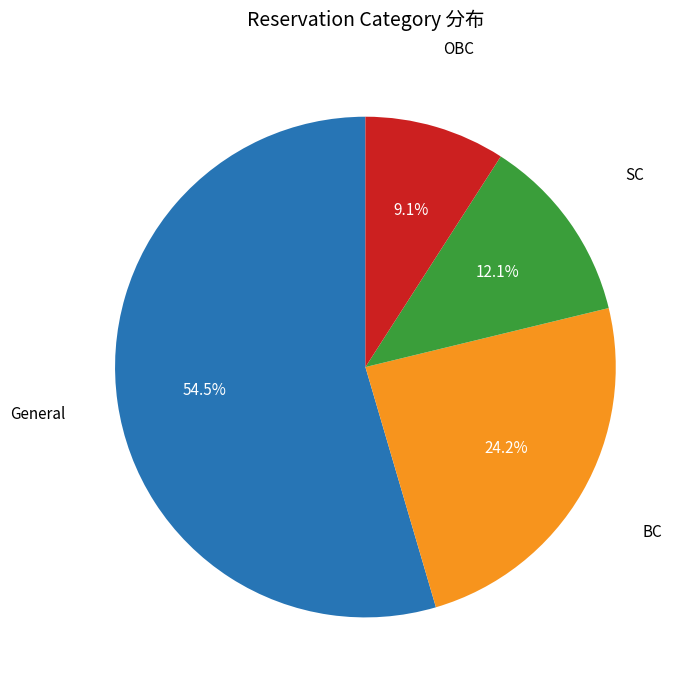

Rank the categories by value from lowest to highest.

OBC, SC, BC, General